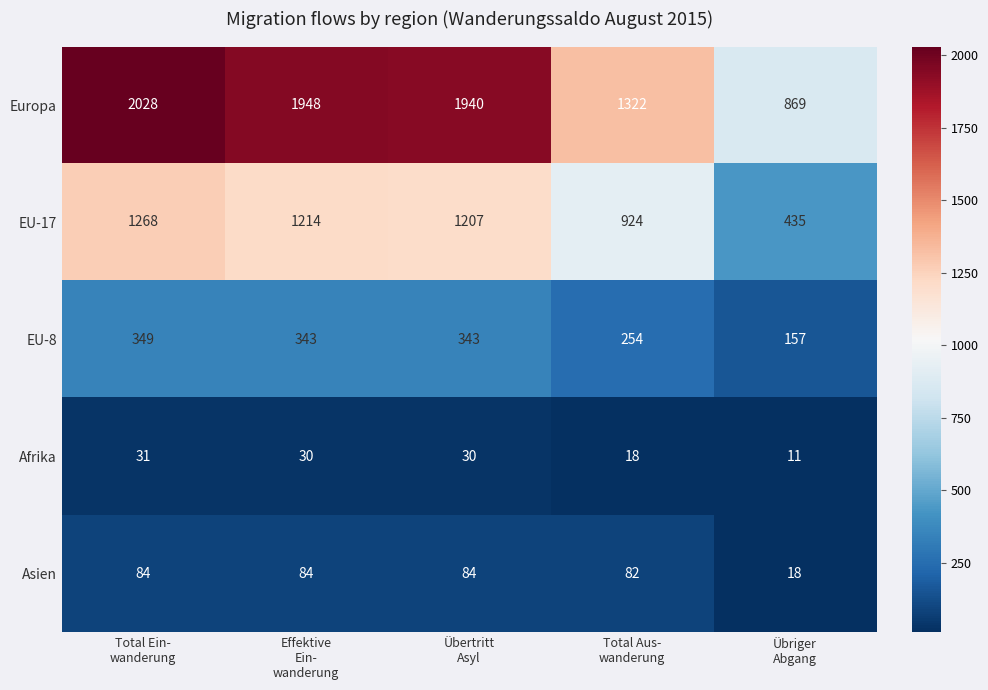

How many distinct data groups are displayed?

5